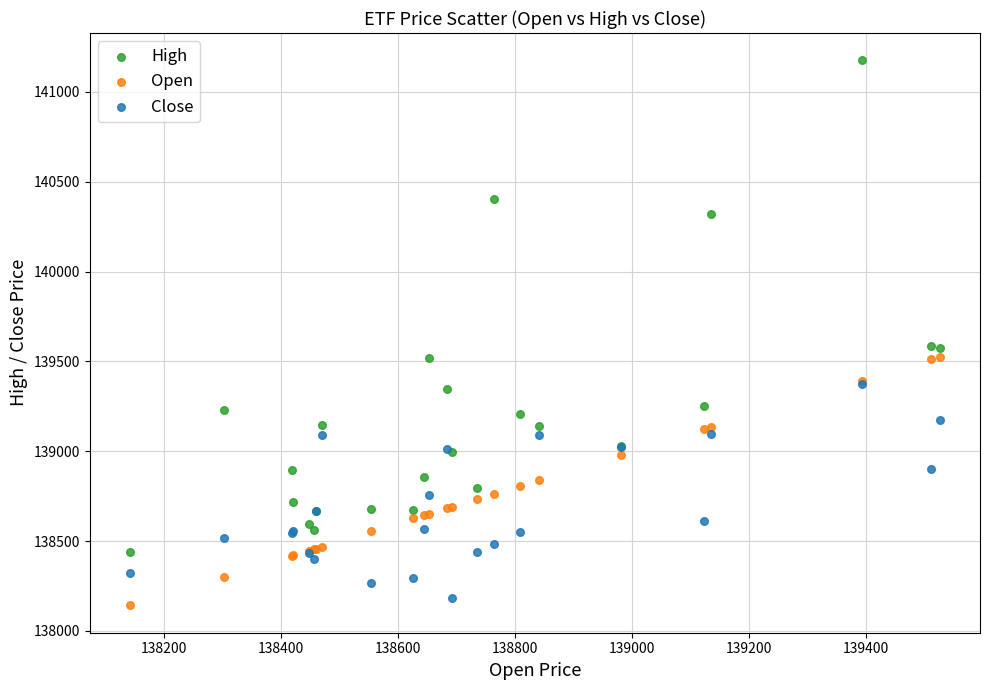

What are all the series names shown in the legend?

High, Open, Close